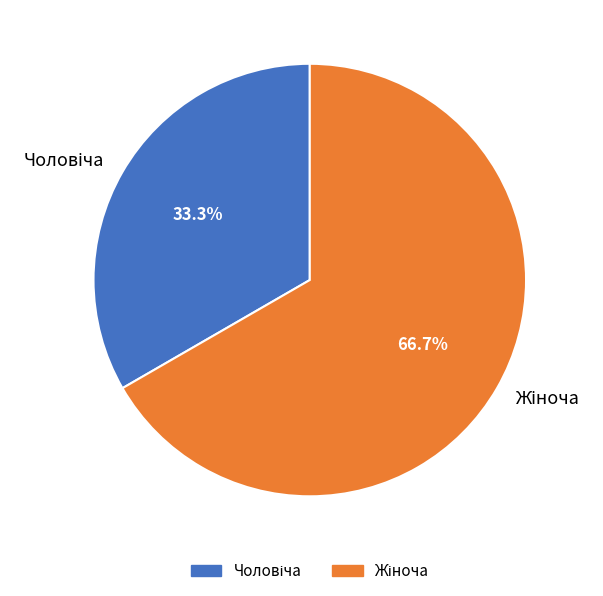

Does any single category account for the majority?

Yes